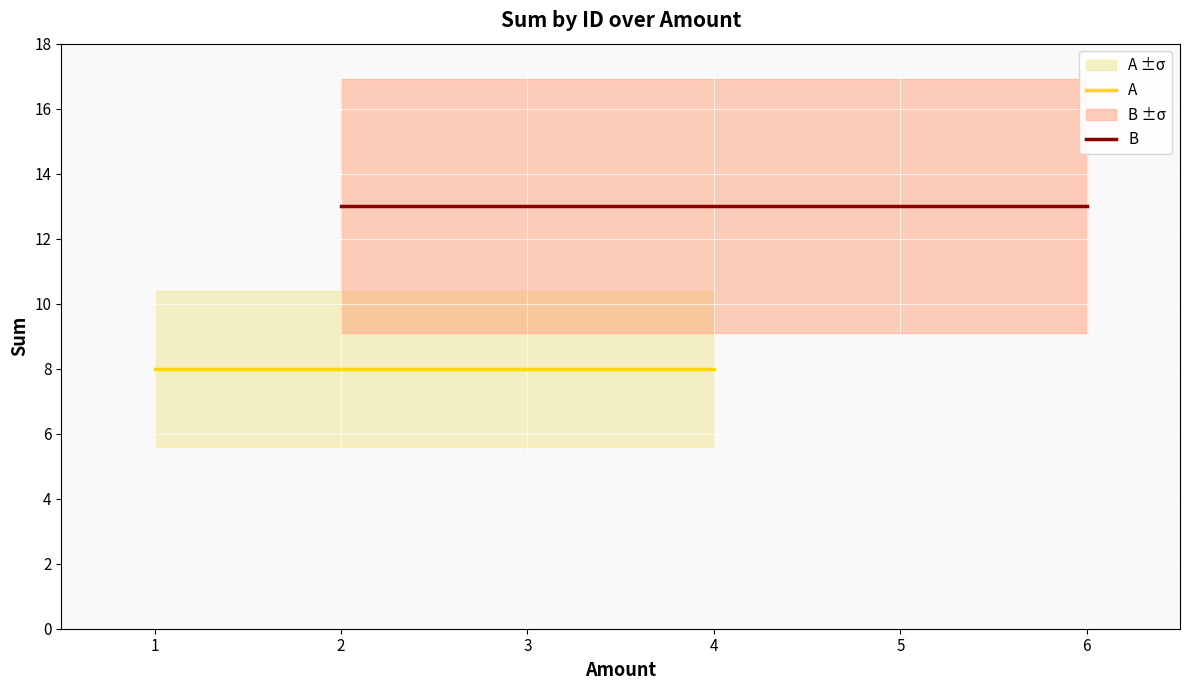

The value of B at 5 is 7. True or false?

False